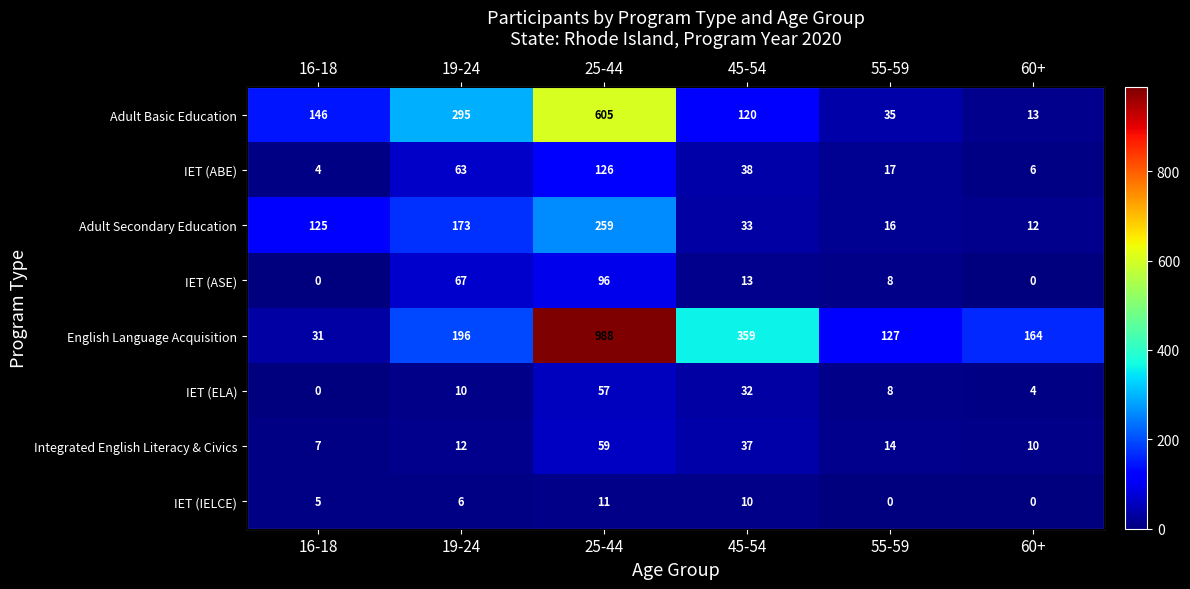

What is the difference between the maximum and minimum values in the IET (ABE) series?

122